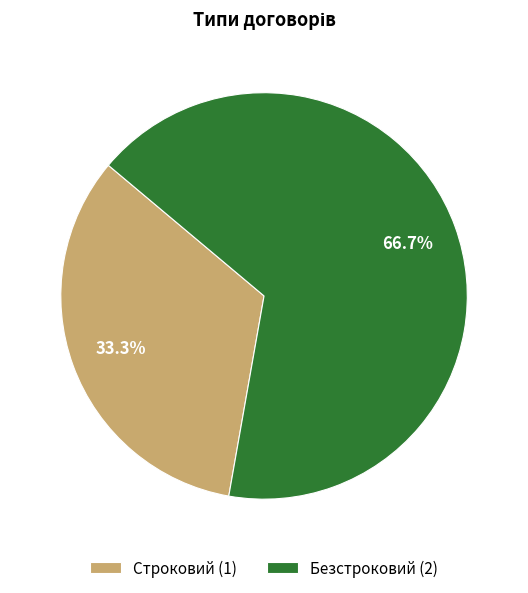

What percentage do Строковий and Безстроковий together represent?

100.0%